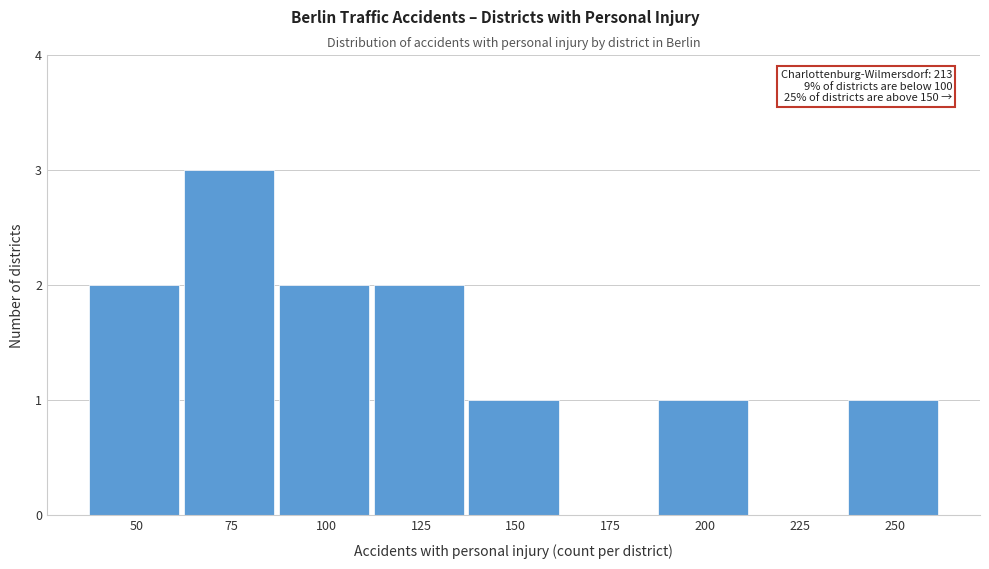

Reading left to right, extract all data points from this chart.

50=2	75=3	100=2	125=2	150=1	175=0	200=1	225=0	250=1